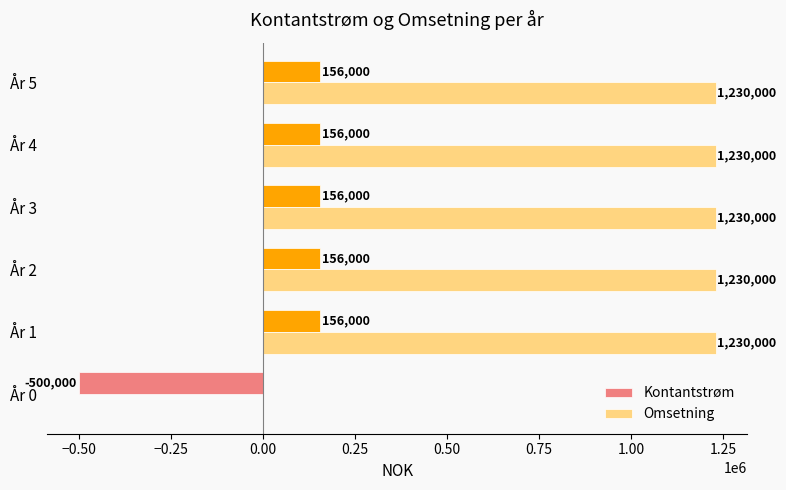

What is the maximum value shown in the chart?

1230000